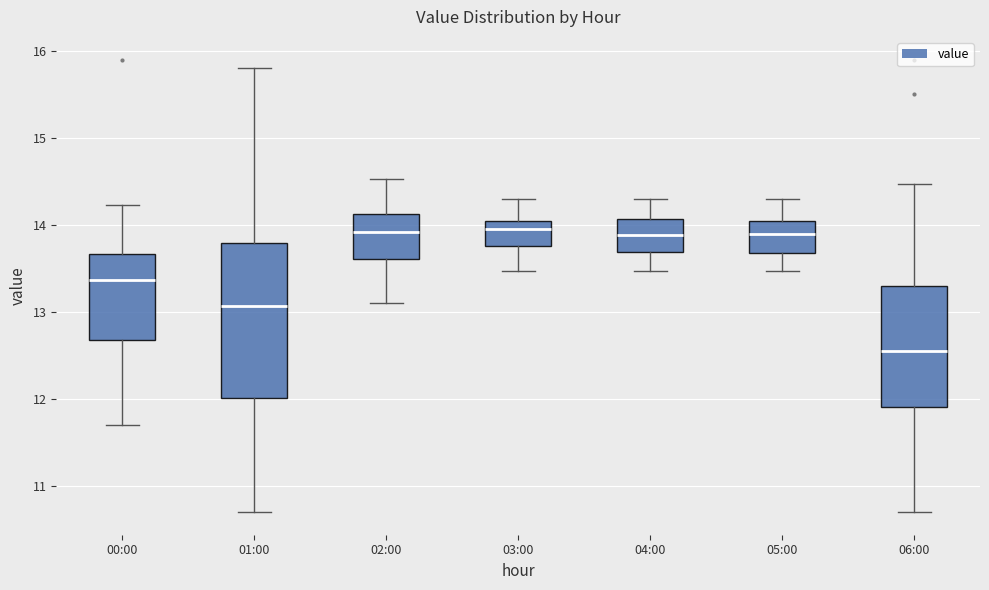

Reading left to right, read every box against the y-axis: the position of its median line, the range the box covers, and the ends of its whiskers. The values are not printed on the chart, so give them approximately, as read against the axis.

00:00: median 13.4, box 12.7 to 13.7, whiskers 11.7 to 14.2
01:00: median 13.1, box 12.0 to 13.8, whiskers 10.7 to 15.8
02:00: median 13.9, box 13.6 to 14.1, whiskers 13.1 to 14.5
03:00: median 14.0 (just below the box's upper edge), box 13.8 to 14.0, whiskers 13.5 to 14.3
04:00: median 13.9, box 13.7 to 14.1, whiskers 13.5 to 14.3
05:00: median 13.9, box 13.7 to 14.0, whiskers 13.5 to 14.3
06:00: median 12.6, box 11.9 to 13.3, whiskers 10.7 to 14.5